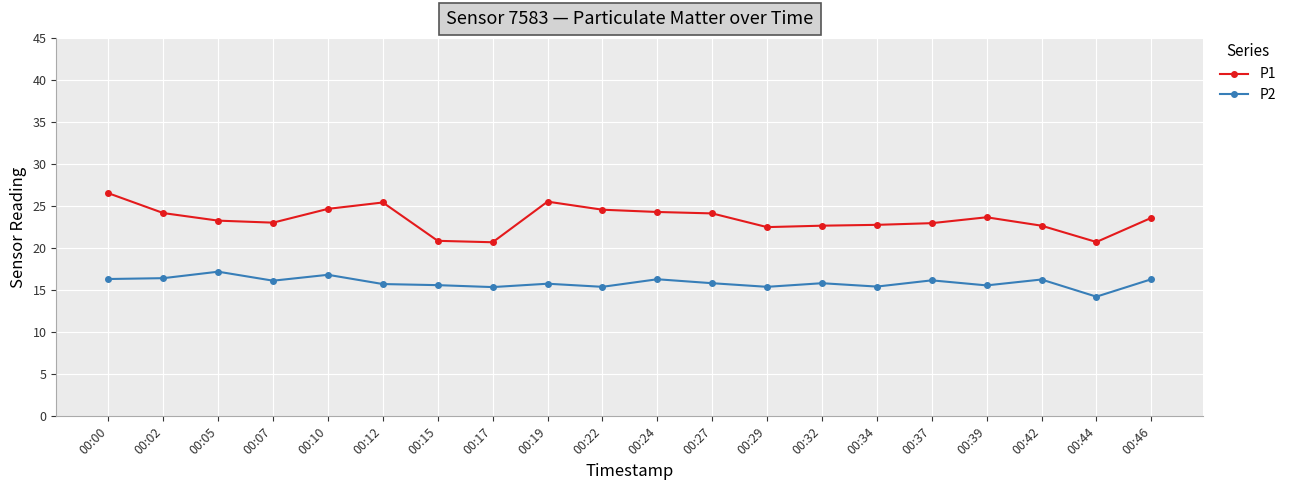

What is the lowest value of the P2 series?

14.2